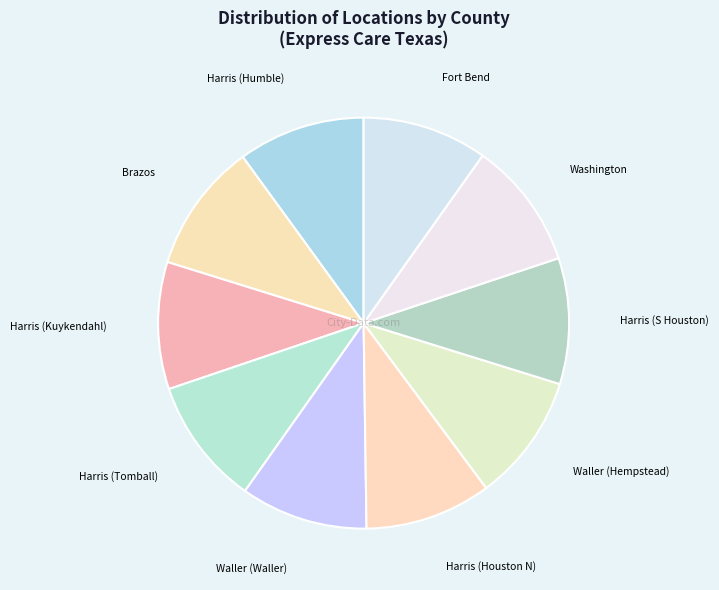

Do Brazos and Harris (Houston N) together represent more than half of the pie?

No